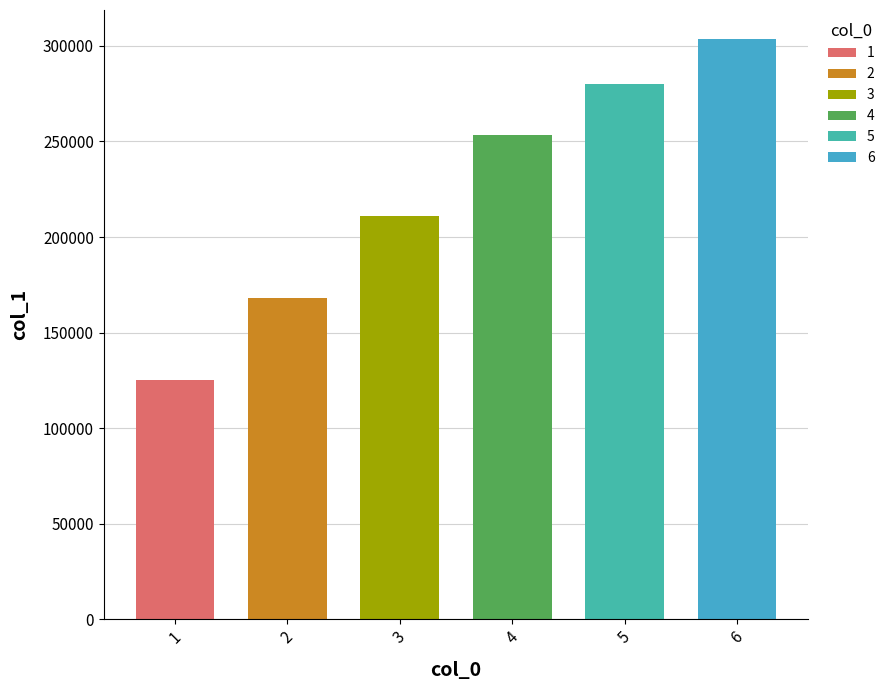

The chart shows a value of 124967 at 1. True or false?

True